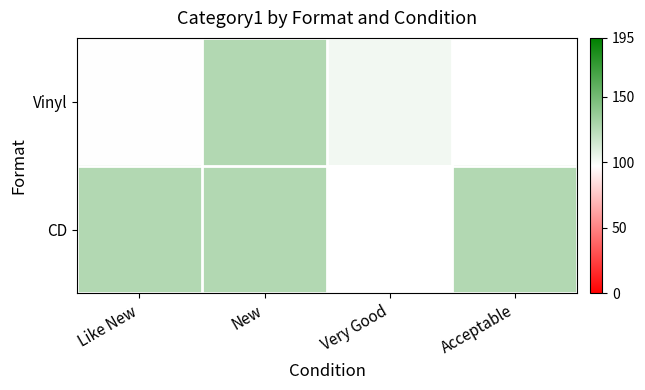

Between Like New and Acceptable, which series saw the biggest shift?

CD